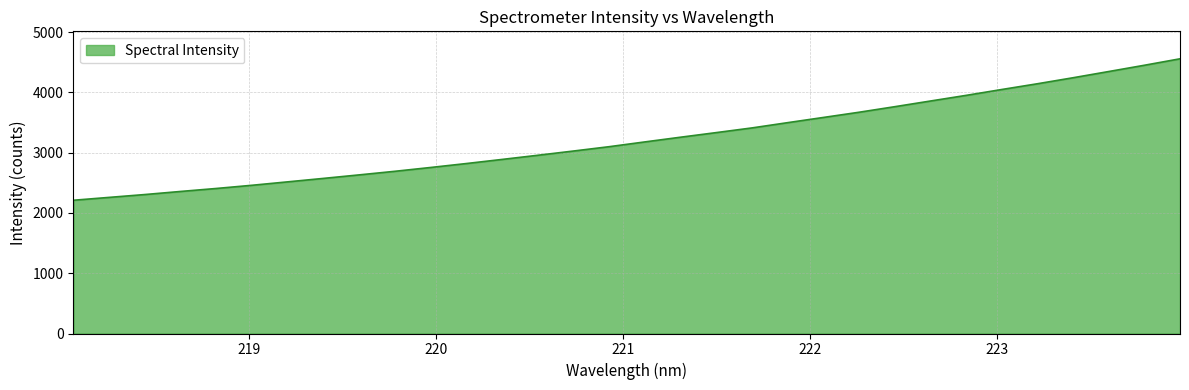

What is the difference between the maximum and minimum values?

2346.2